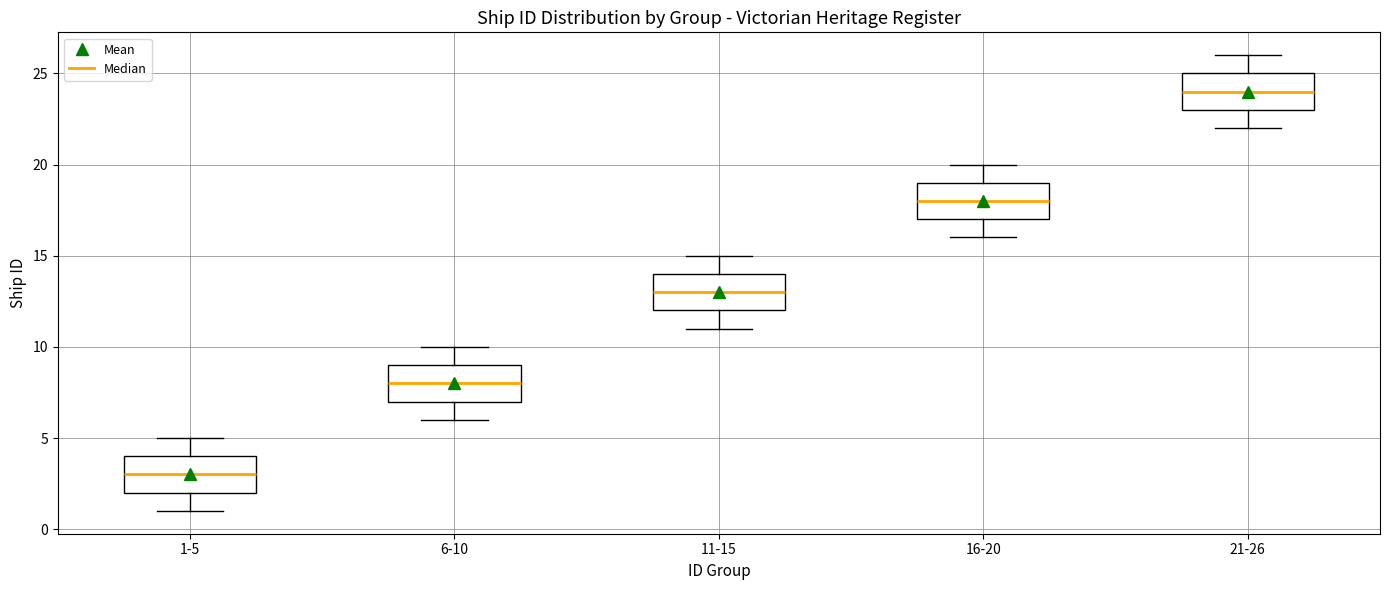

Where is the upper edge of the box for 6-10 on the y-axis? The values are not printed on the chart, so give them approximately, as read against the axis.

9